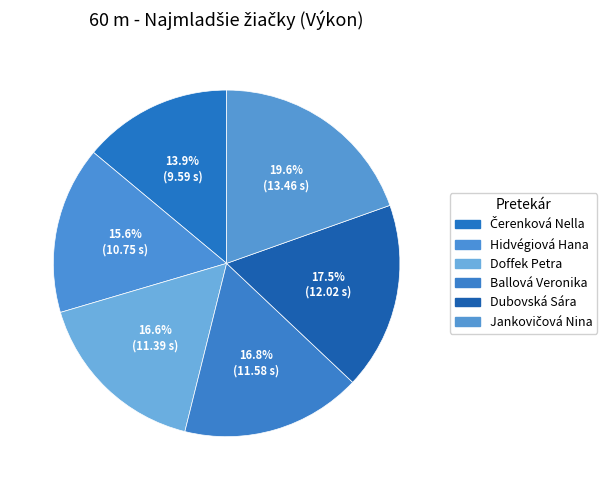

What is the change in value from Čerenková Nella to Ballová Veronika?

+2.0